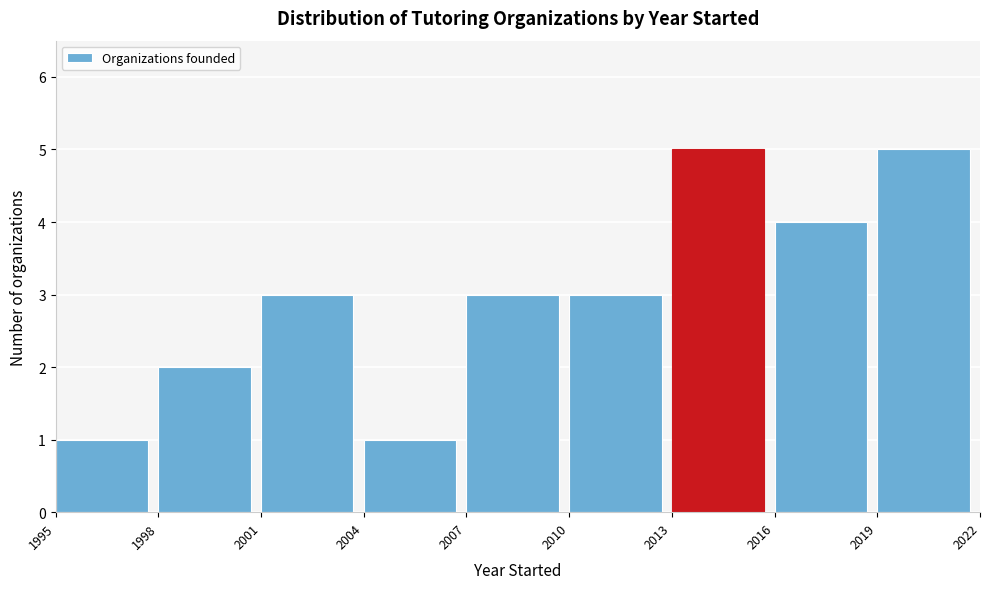

Reading left to right, transcribe this chart: for each bar, give the range it covers on the x-axis and its height. The values are not printed on the chart, so give them approximately, as read against the axis.

1995 to 1998: 1
1998 to 2001: 2
2001 to 2004: 3
2004 to 2007: 1
2007 to 2010: 3
2010 to 2013: 3
2013 to 2016: 5
2016 to 2019: 4
2019 to 2022: 5